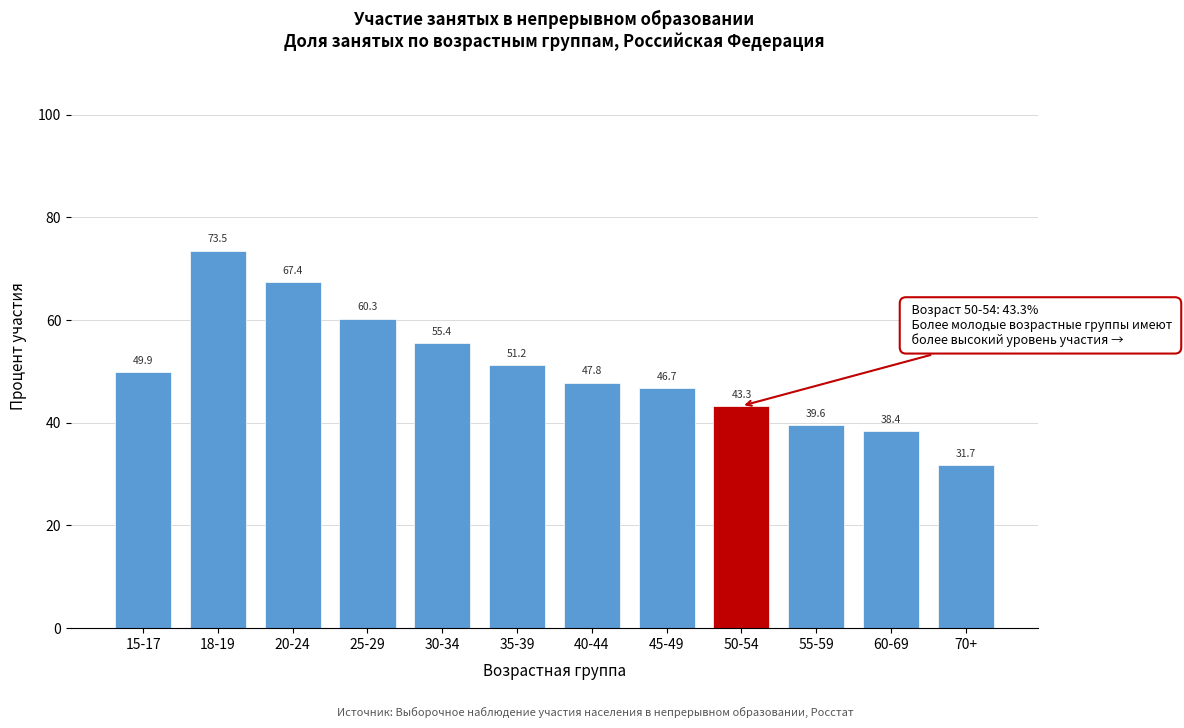

Reading right to left, list all the values displayed in this chart.

70+=31.7	60-69=38.4	55-59=39.6	50-54=43.3	45-49=46.7	40-44=47.8	35-39=51.2	30-34=55.4	25-29=60.3	20-24=67.4	18-19=73.5	15-17=49.9